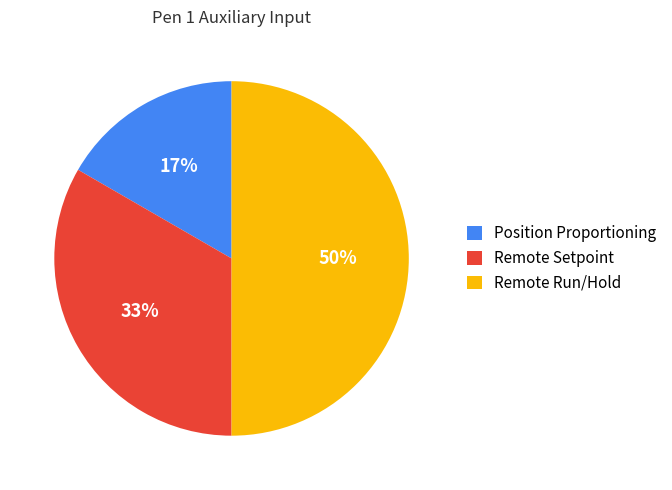

Which category has the smallest portion of the pie?

Position Proportioning